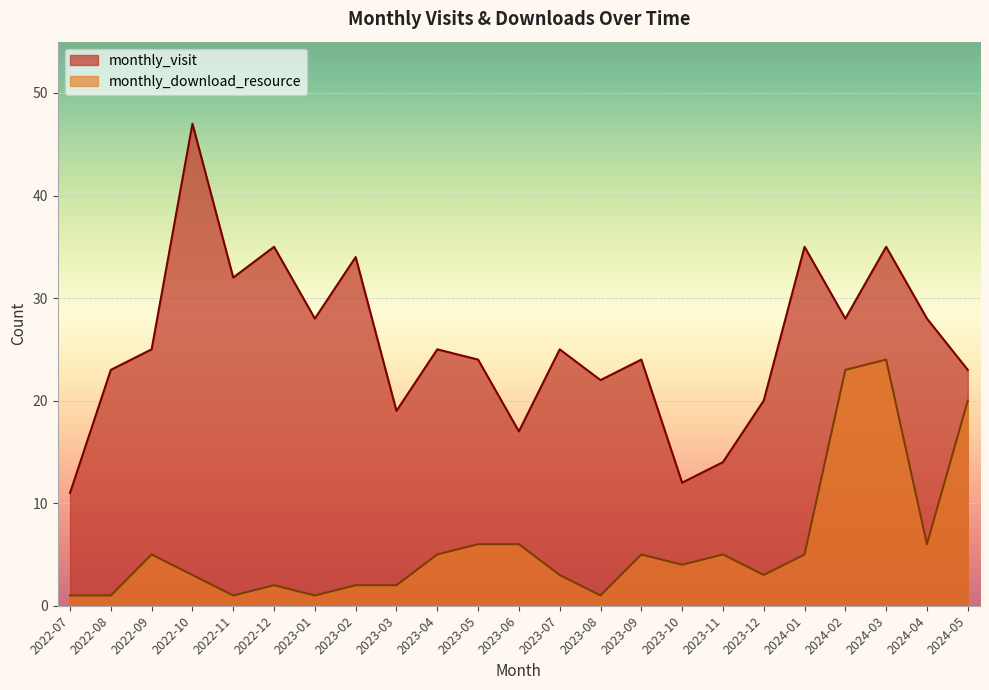

Which series has the largest total across all categories?

monthly_visit